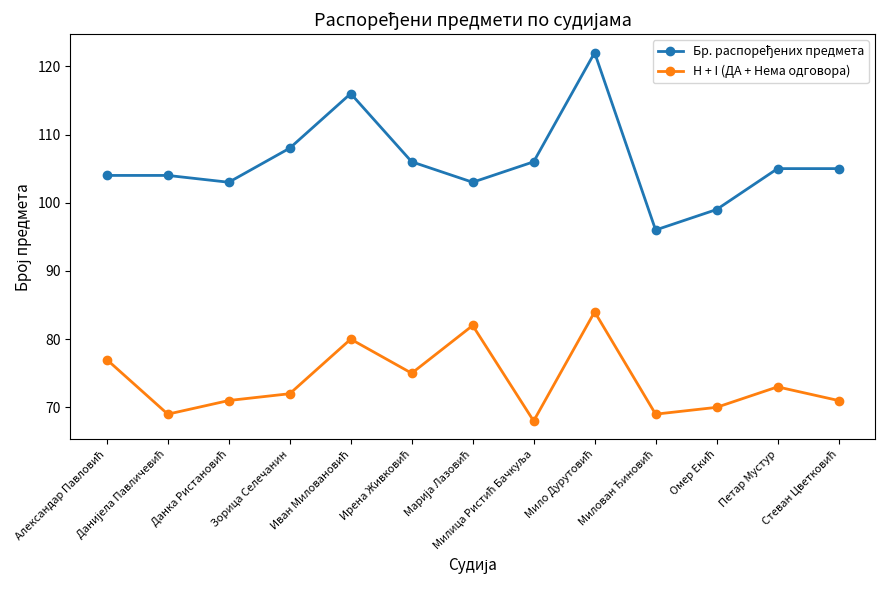

What is the sum of all H + I (ДА + Нема одговора) values?

961